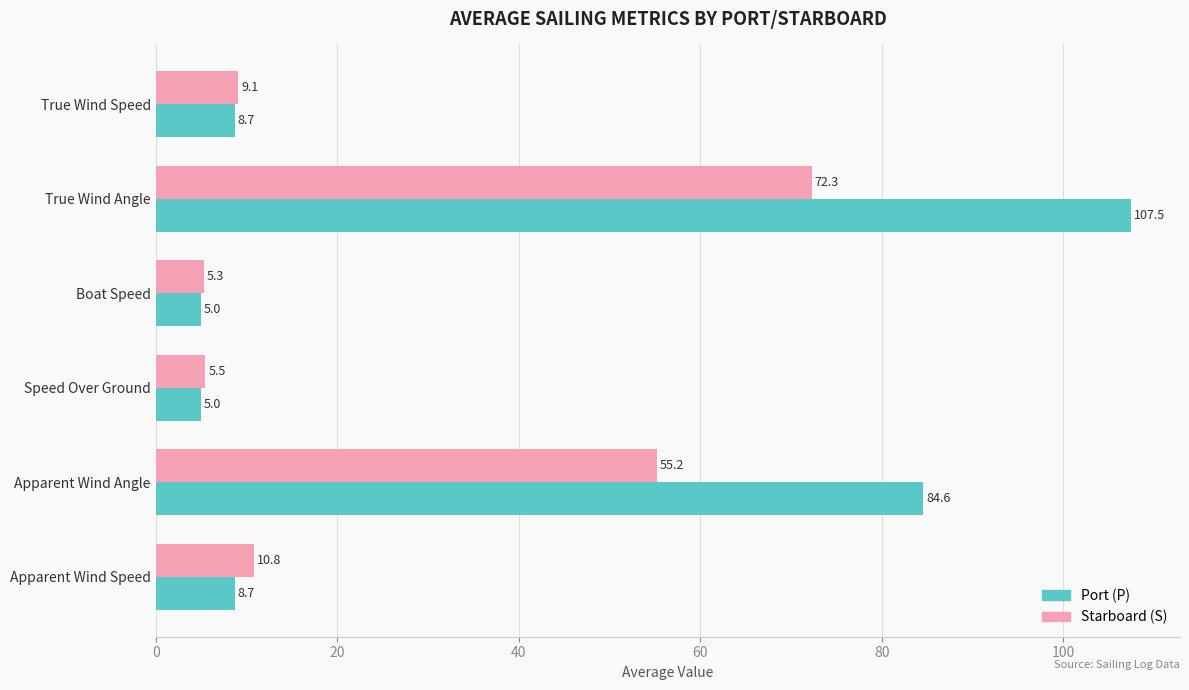

What is the spread (max minus min) of values at Speed Over Ground?

0.5